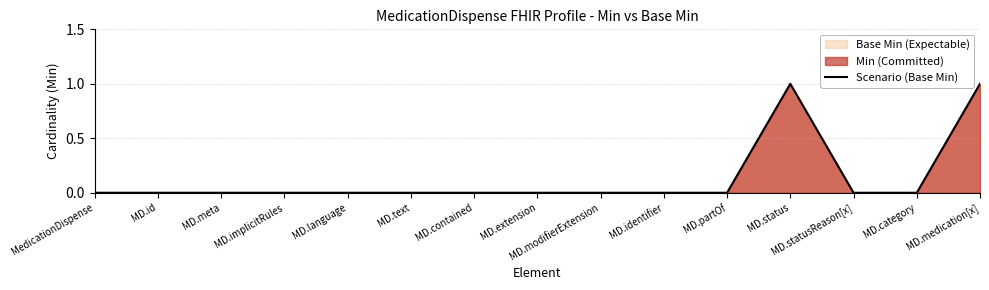

At which category does the chart reach its peak across all series?

MD.status